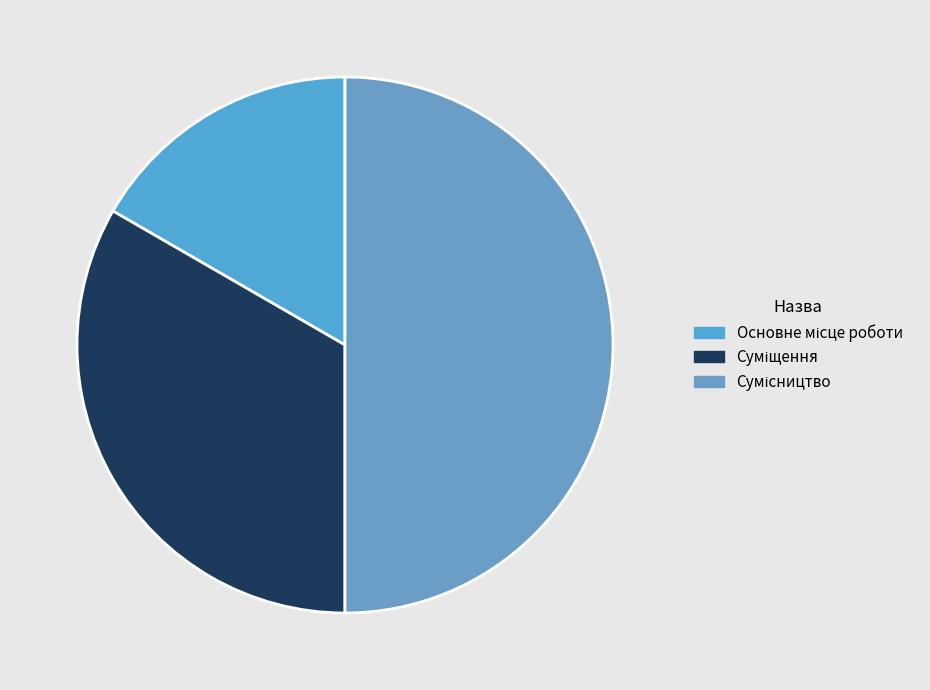

What is the smallest slice in the pie chart?

Основне місце роботи